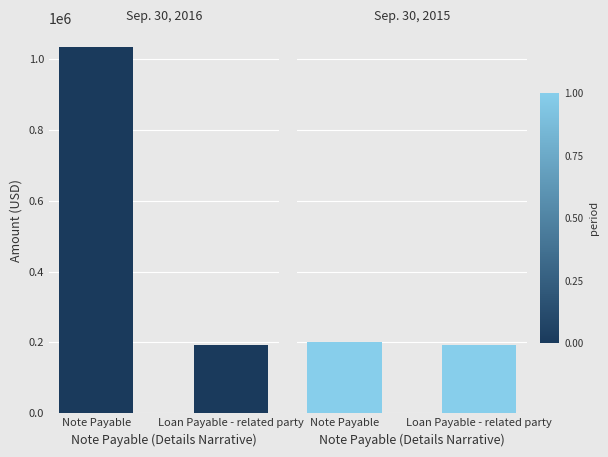

Reading right to left, what are all the values shown in this chart?

Sep. 30, 2016: 192457	1035000
Sep. 30, 2015: 192457	200000